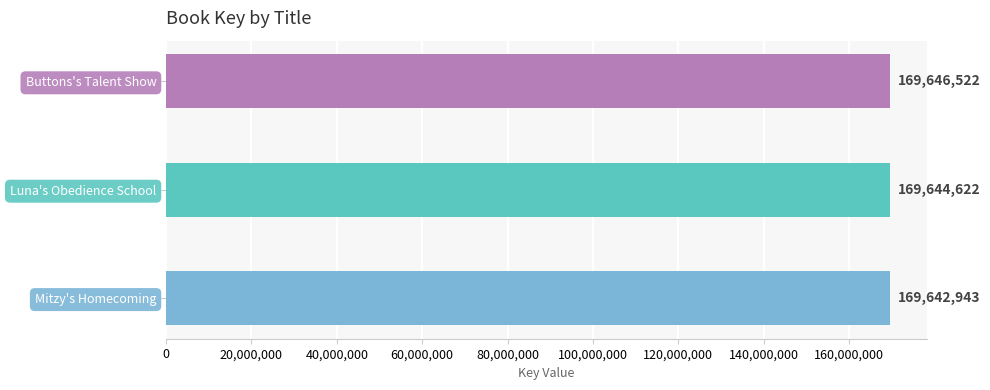

Is it true that the value at Luna's Obedience School is 276441486?

False